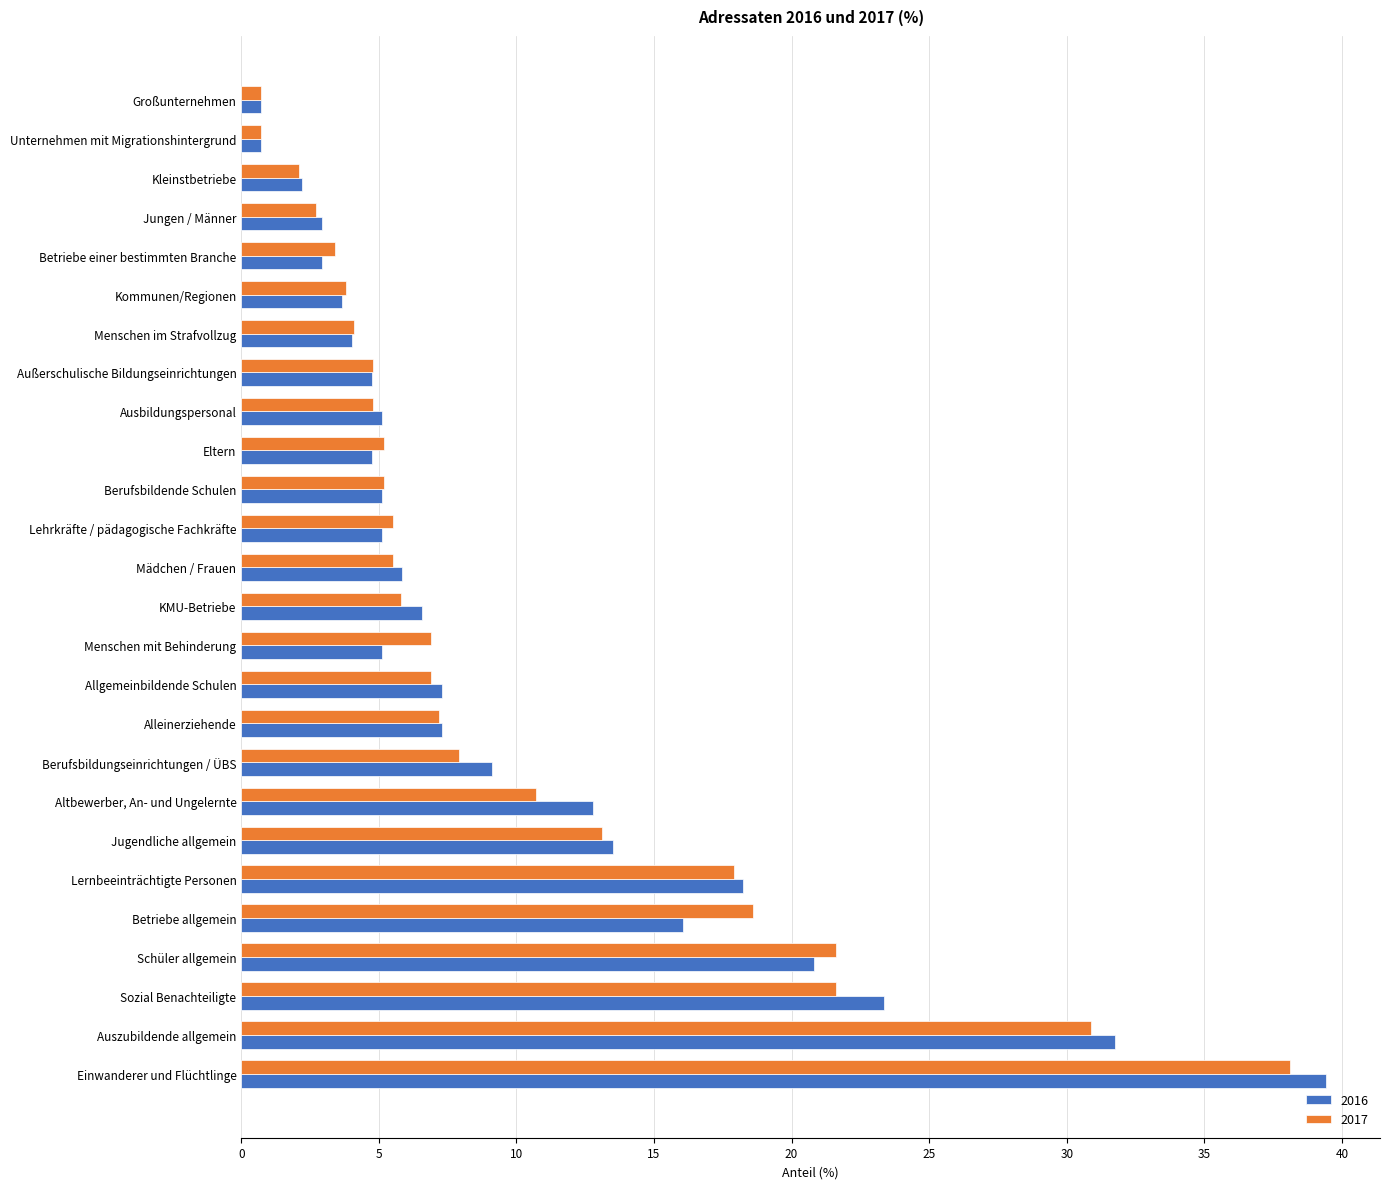

What is the maximum value shown in the chart?

39.4